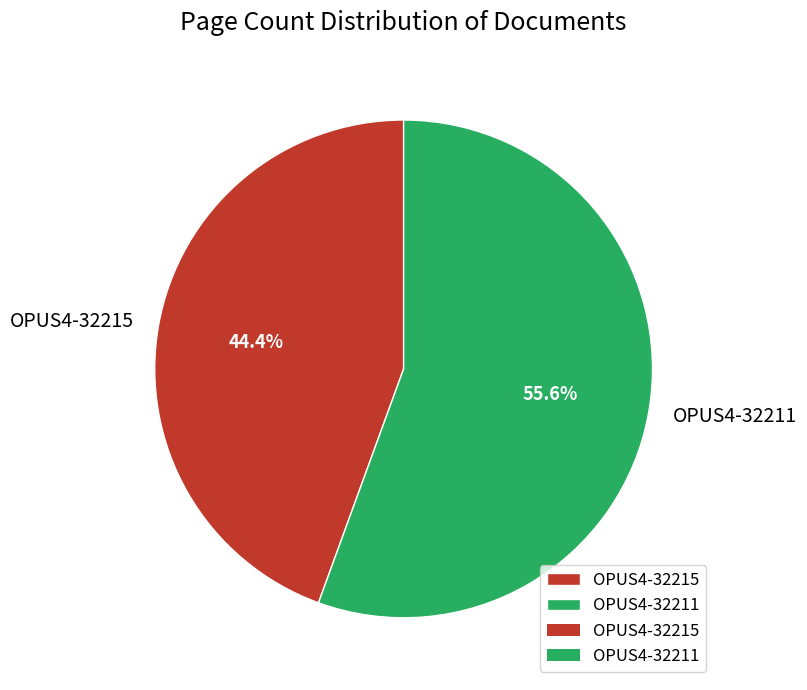

Does OPUS4-32211 account for over 50% of the chart?

Yes